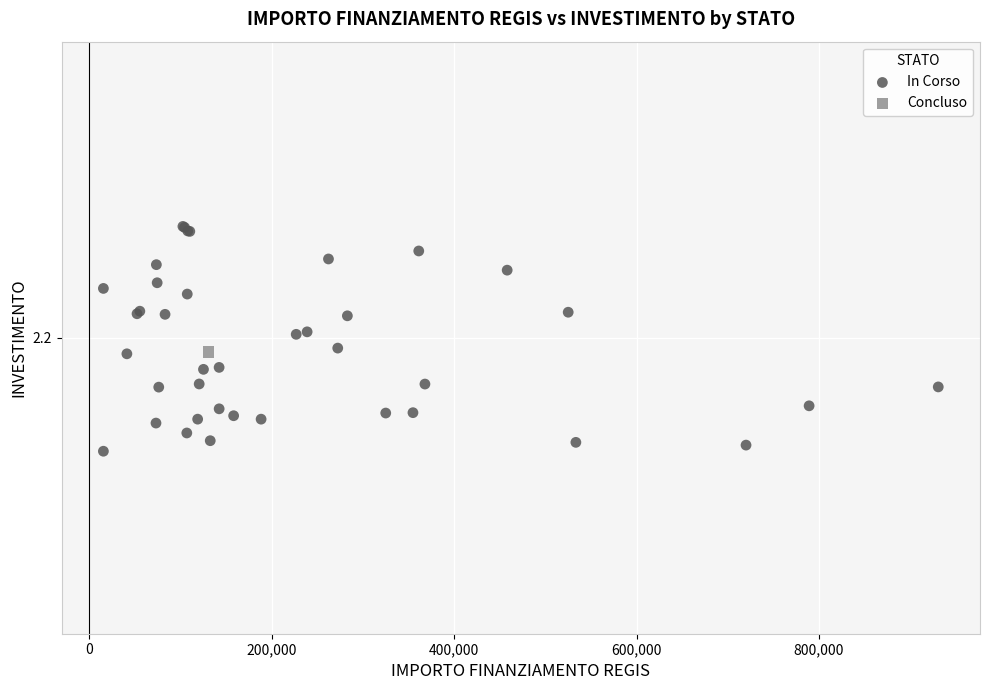

What are all the series names shown in the legend?

In Corso, Concluso